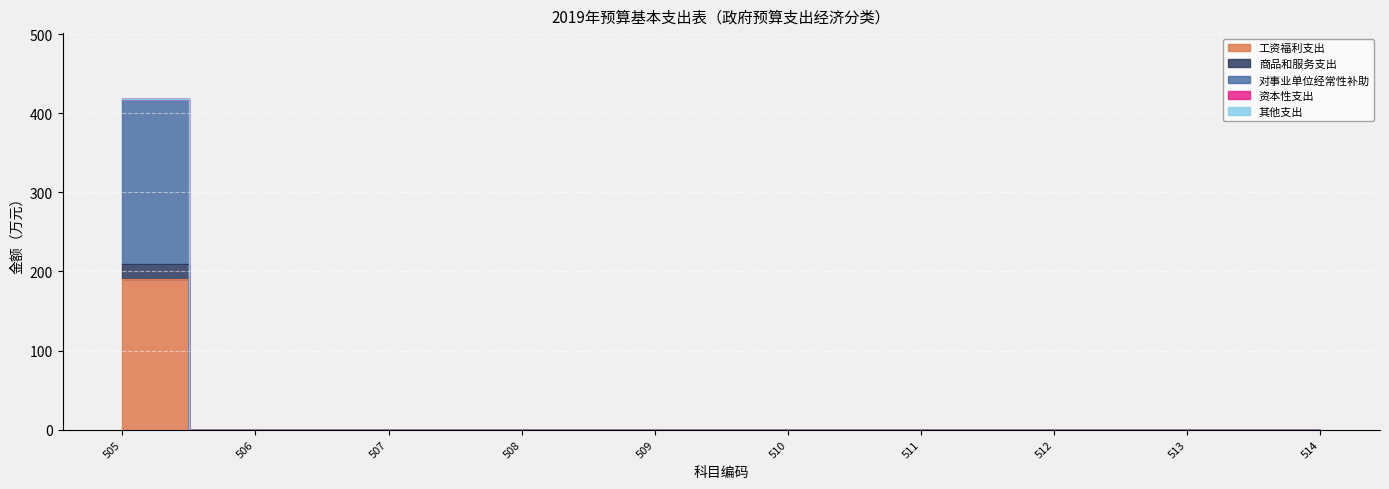

What is the average value of the 商品和服务支出 series?

20.9